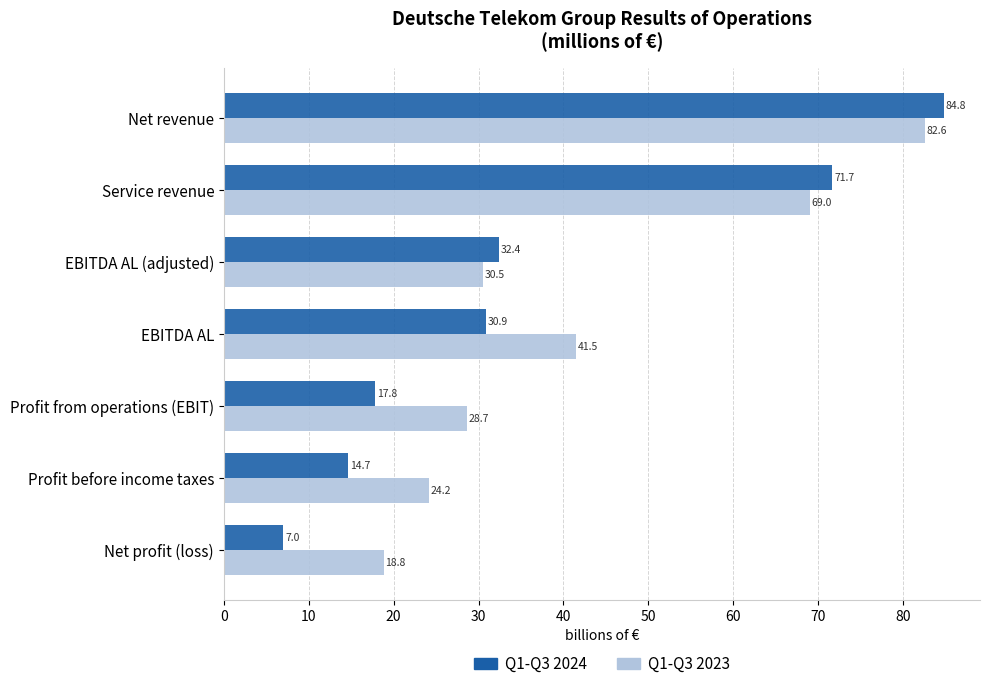

Which series has the largest range (max minus min)?

Q1-Q3 2024